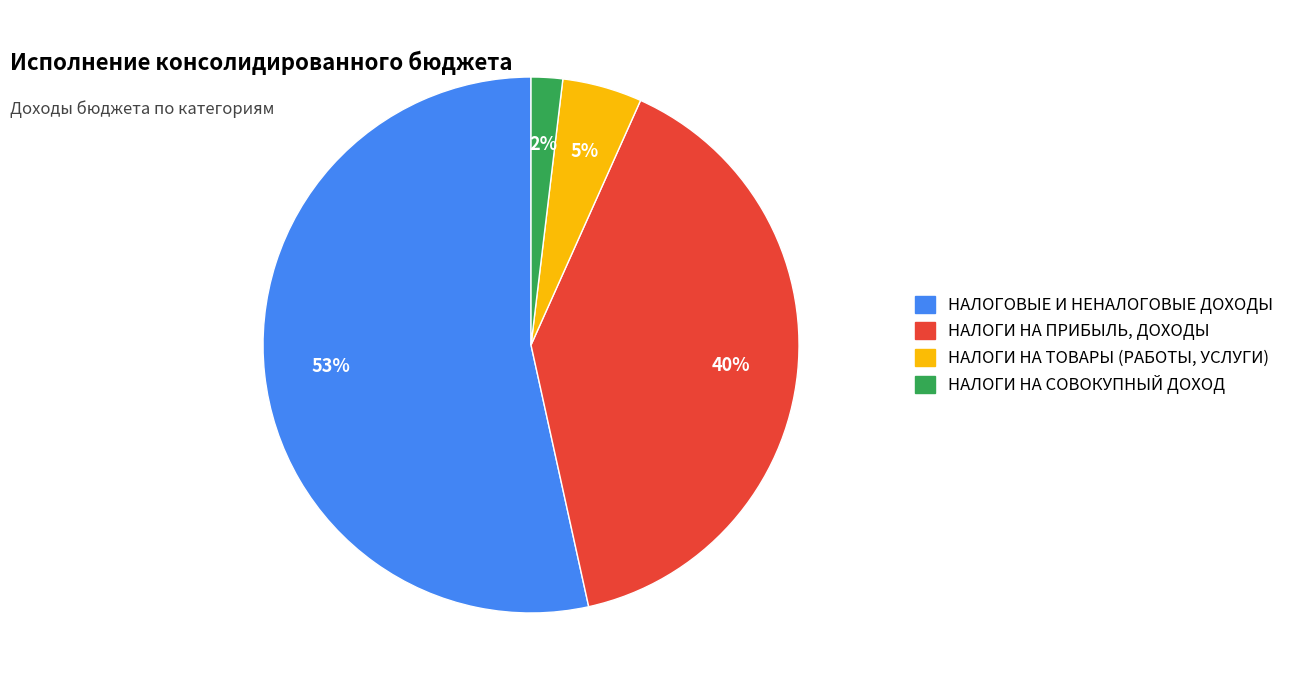

To the nearest percent, what is the difference between the НАЛОГИ НА ТОВАРЫ (РАБОТЫ, УСЛУГИ) and НАЛОГИ НА СОВОКУПНЫЙ ДОХОД slice percentages?

3%